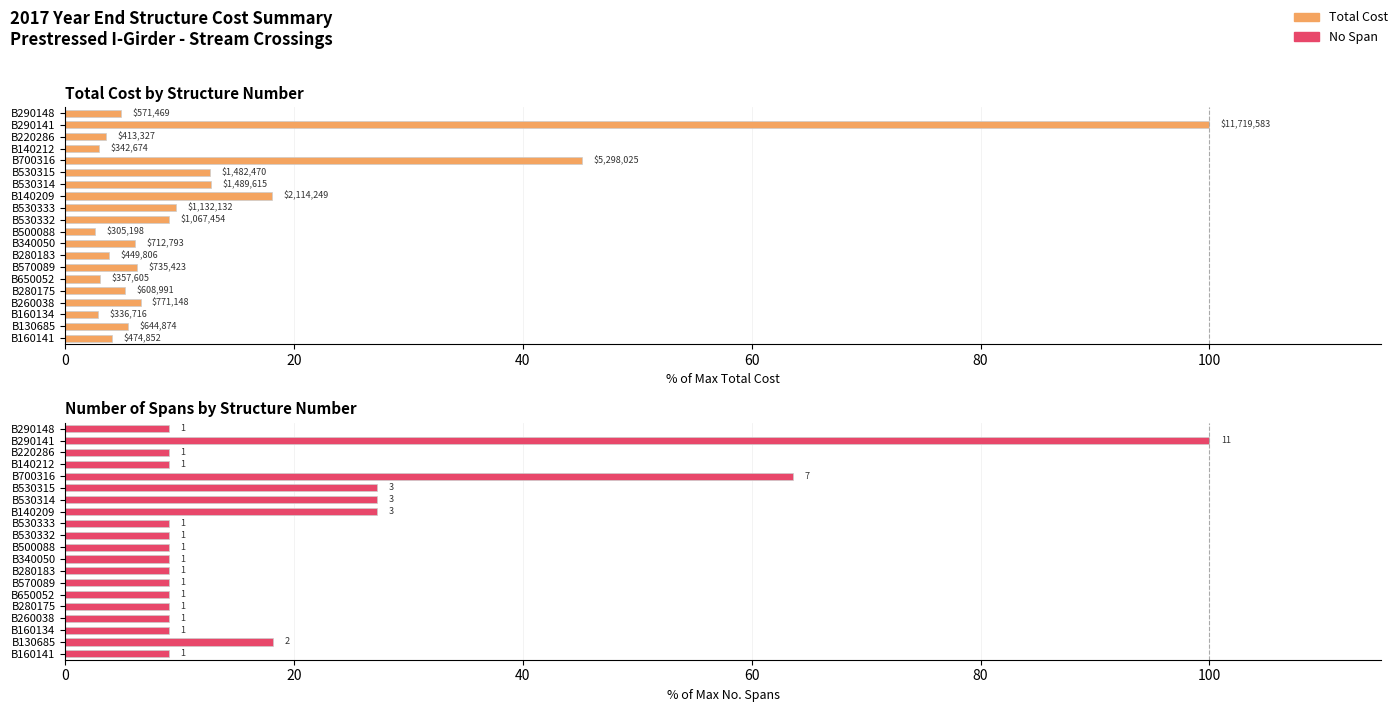

Which series has the widest spread of values?

Total Cost